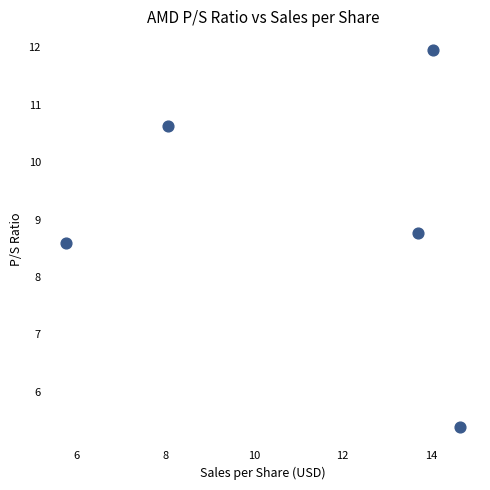

What is the range of Y values (max minus min)?

6.6